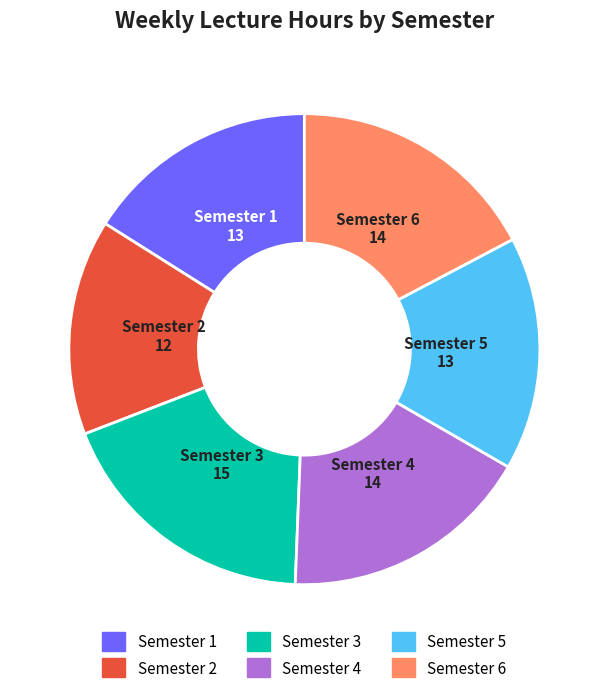

Is there any slice that represents more than half of the pie?

No